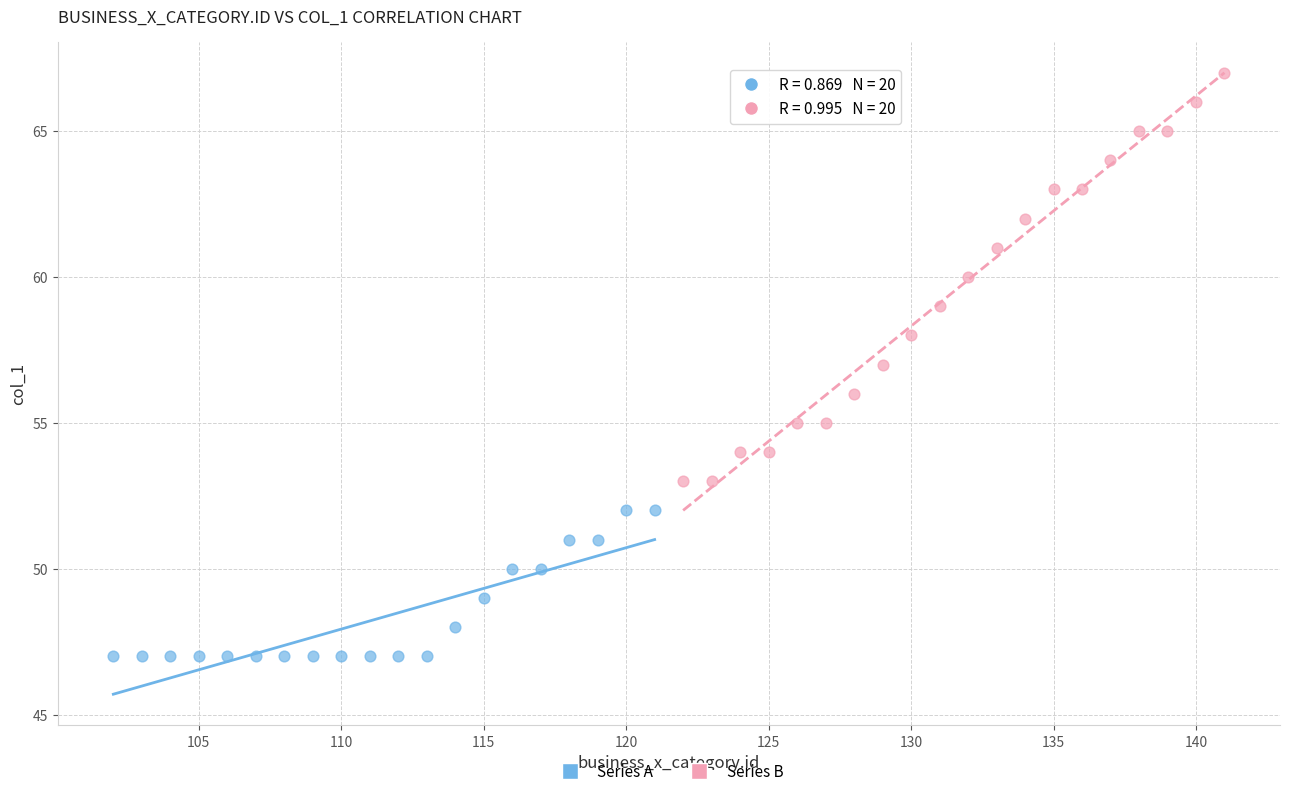

Which series contains the lowest Y value?

Series A